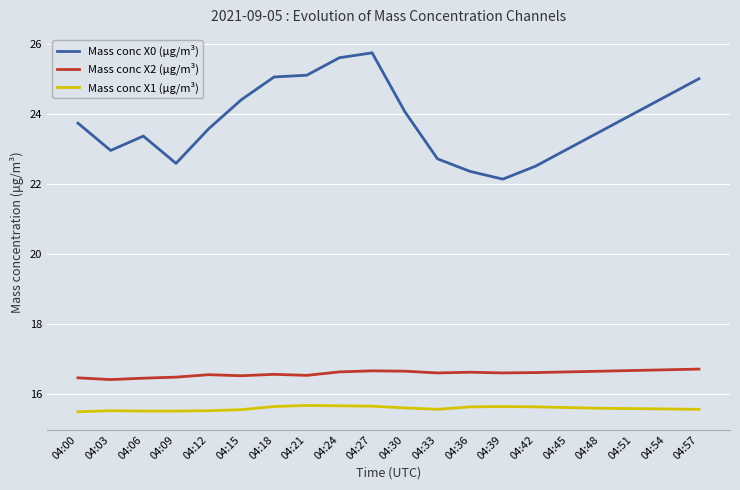

The value of Mass conc X2 (μg/m³) at 04:15 is 22.5. True or false?

False